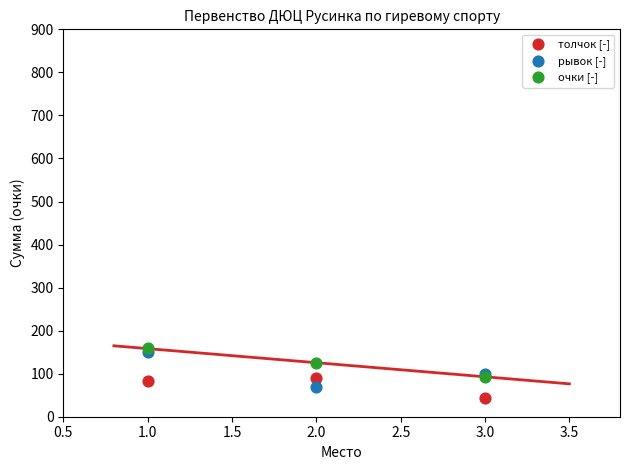

Which series has the widest spread of Y values?

рывок [-]